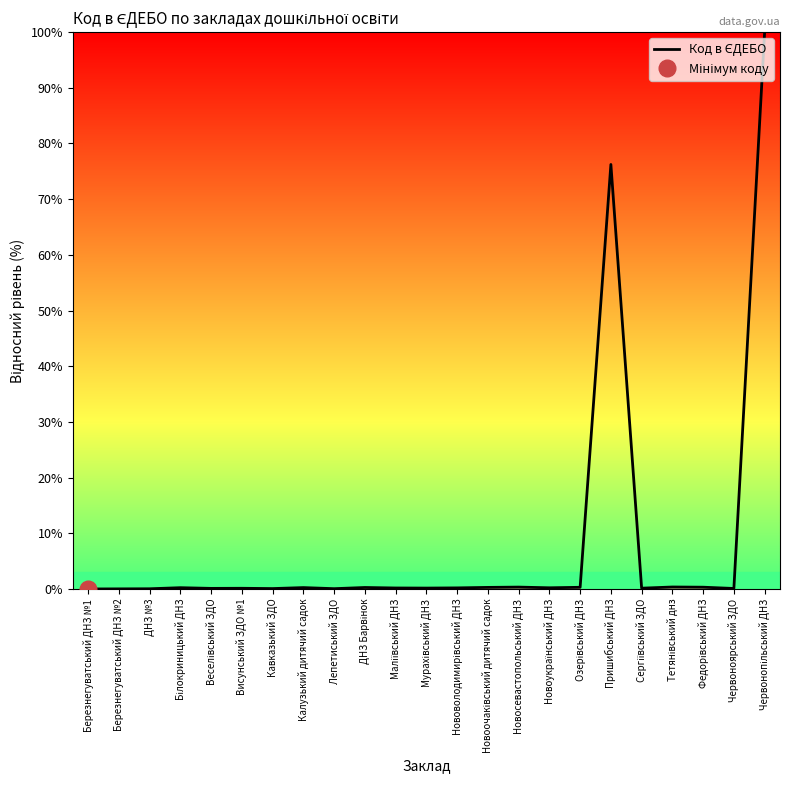

True or false: the data shows 0.1 at Висунський ЗДО №1.

True